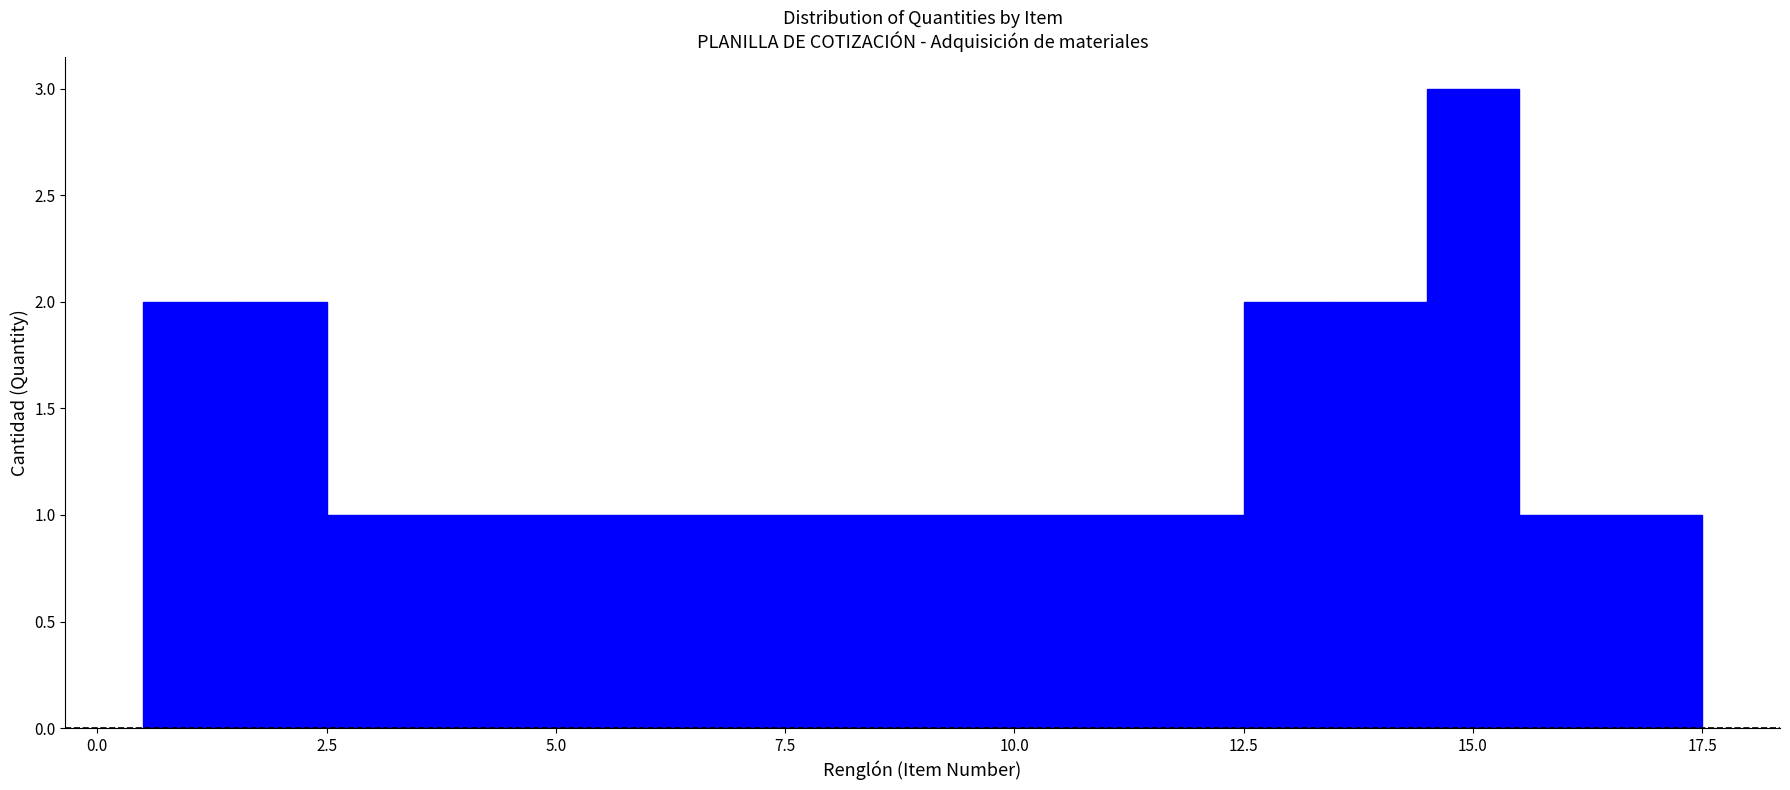

Around what value on the x-axis is the tallest bar? Give the approximate position of its centre, as read against the axis.

15.0